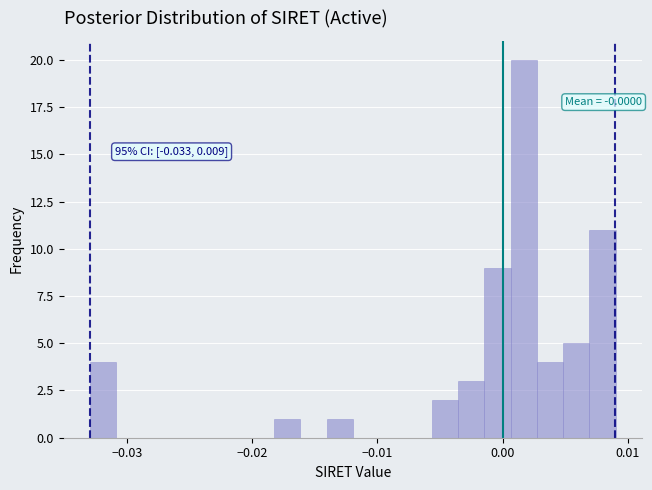

Around what value on the x-axis is the tallest bar? Give the approximate position of its centre, as read against the axis.

0.002